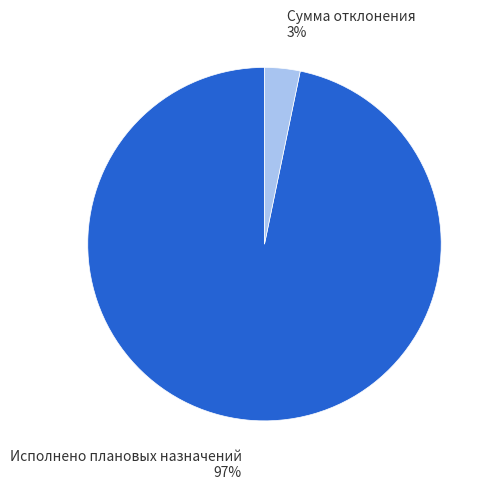

Do Исполнено плановых назначений and Сумма отклонения together represent more than half of the pie?

Yes